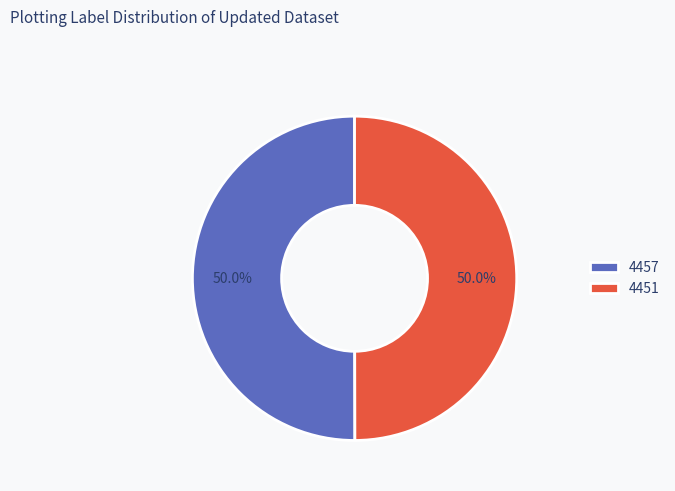

Count the number of slices in the pie.

2